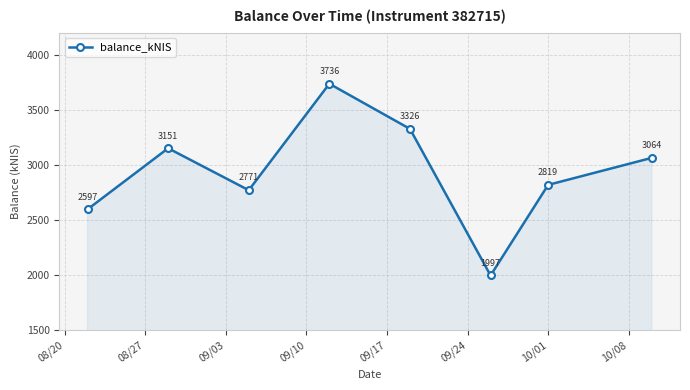

How many lines are shown in the chart?

1